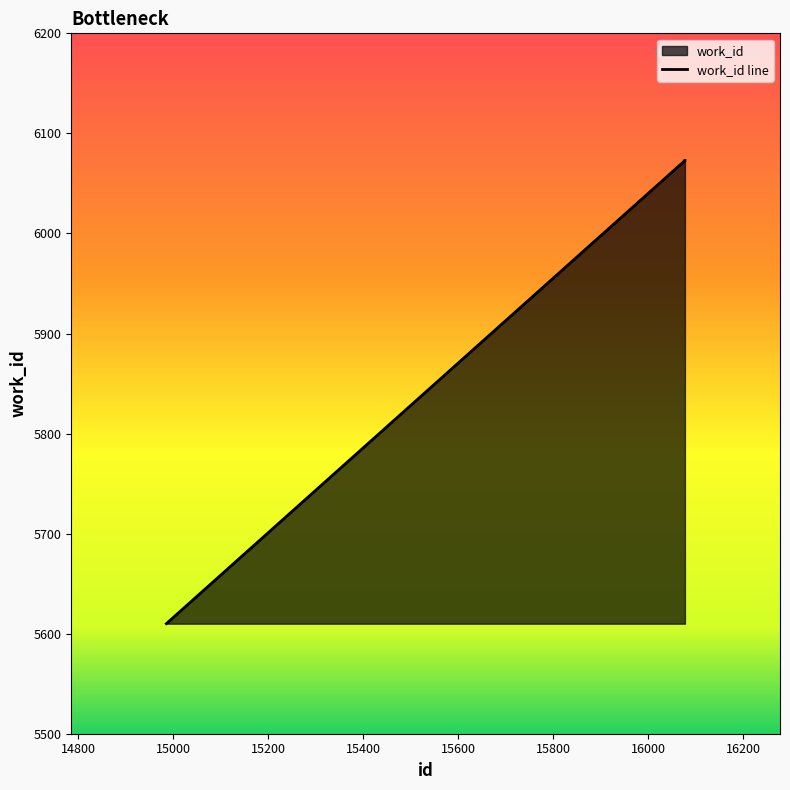

Between 16076 and 16075, which is larger?

16076